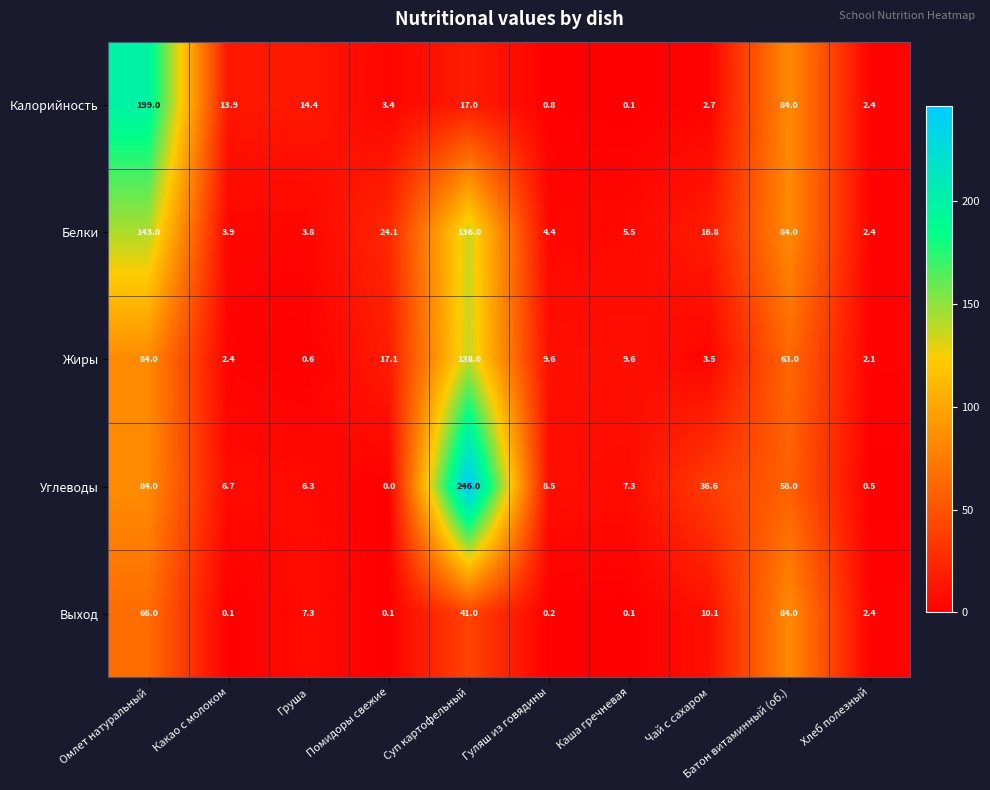

How many values in the Выход series exceed 7?

5